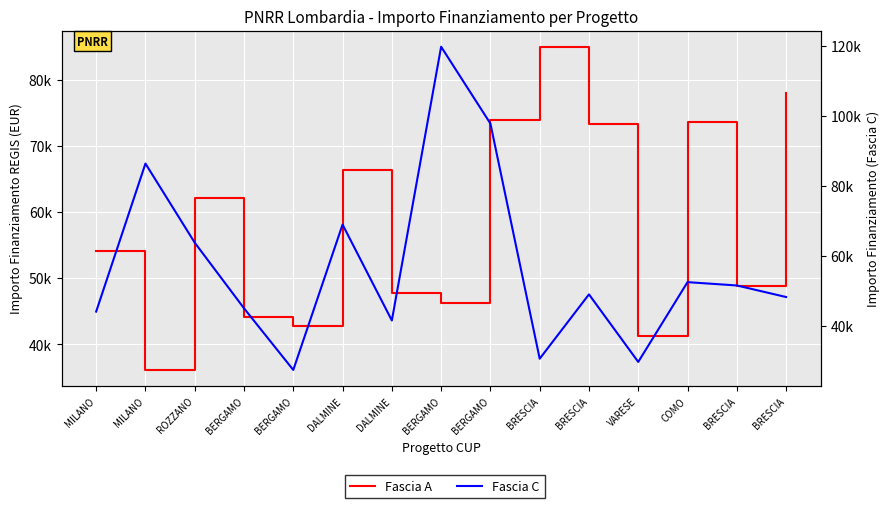

What are all the series names shown in the legend?

Fascia A, Fascia C